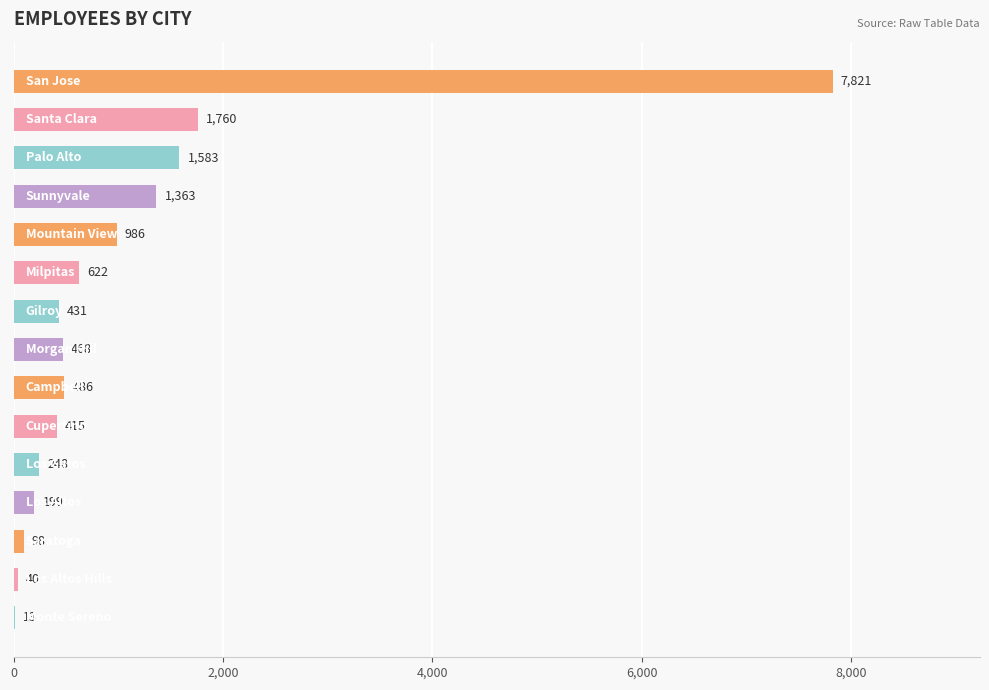

What is the sum of all values?

16533